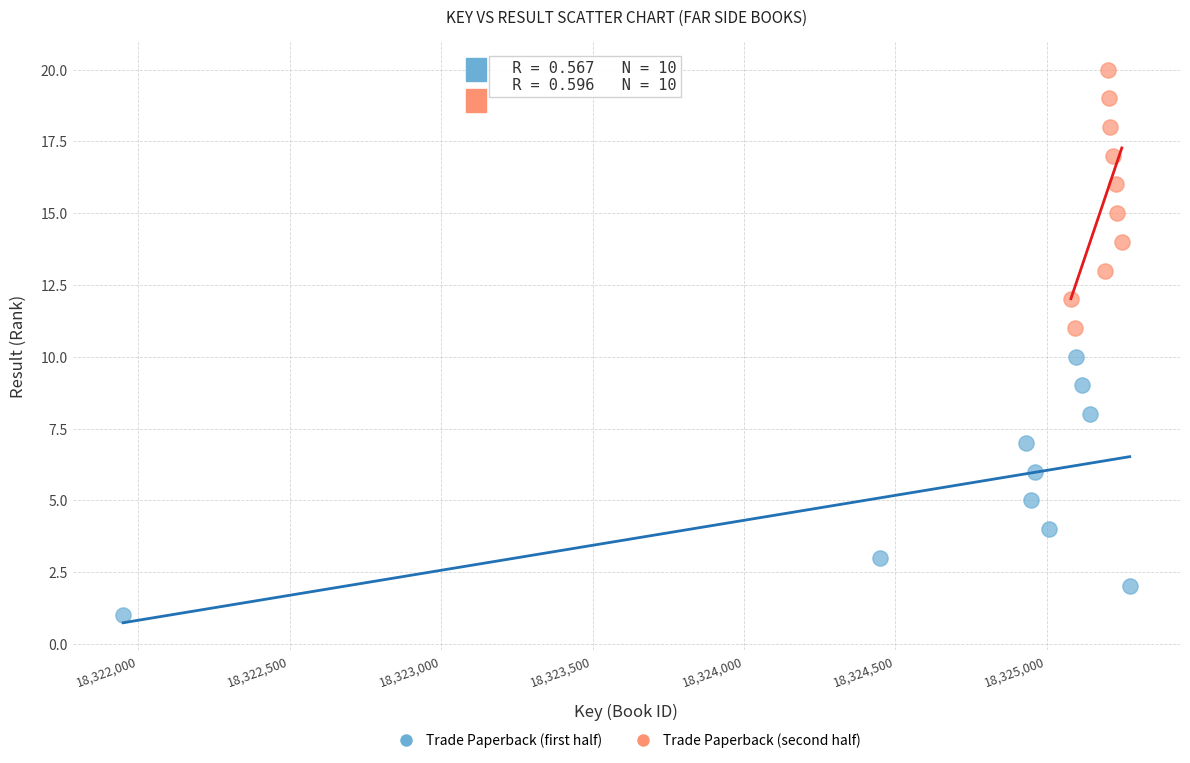

Which series reaches the minimum Y coordinate?

Trade Paperback (first half)